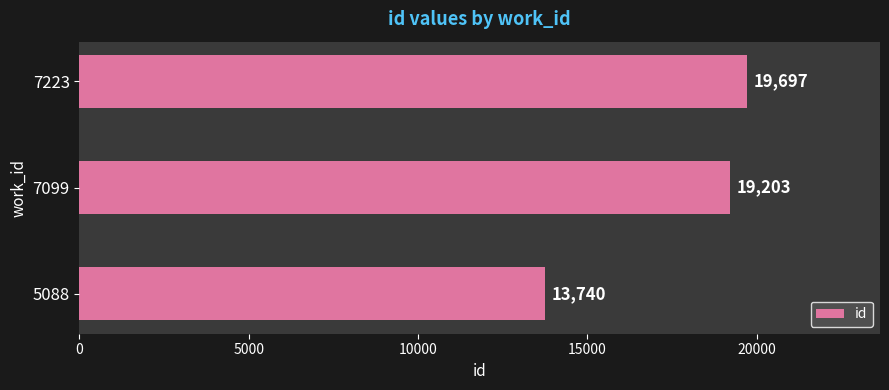

The chart shows a value of 26691 at 7099. True or false?

False